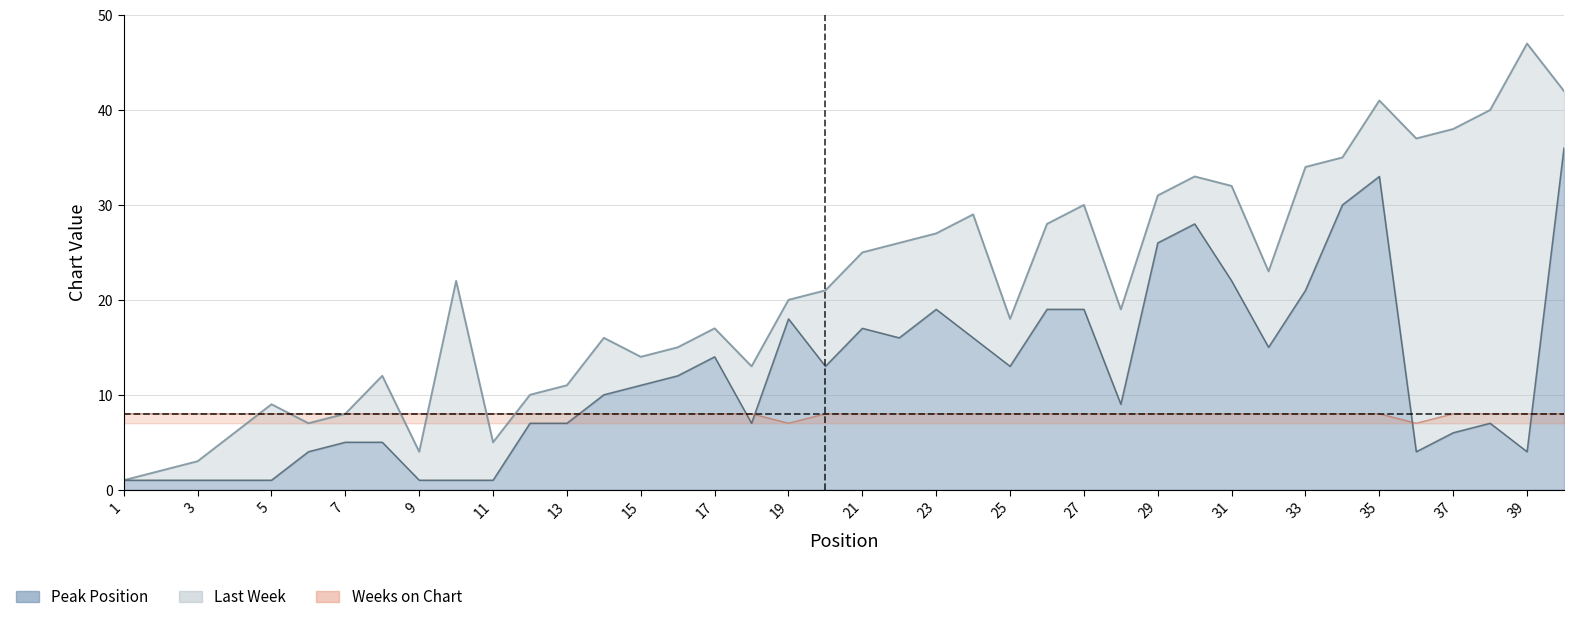

Is the value of Last Week at 35 greater than the value of Weeks on Chart at 27?

Yes